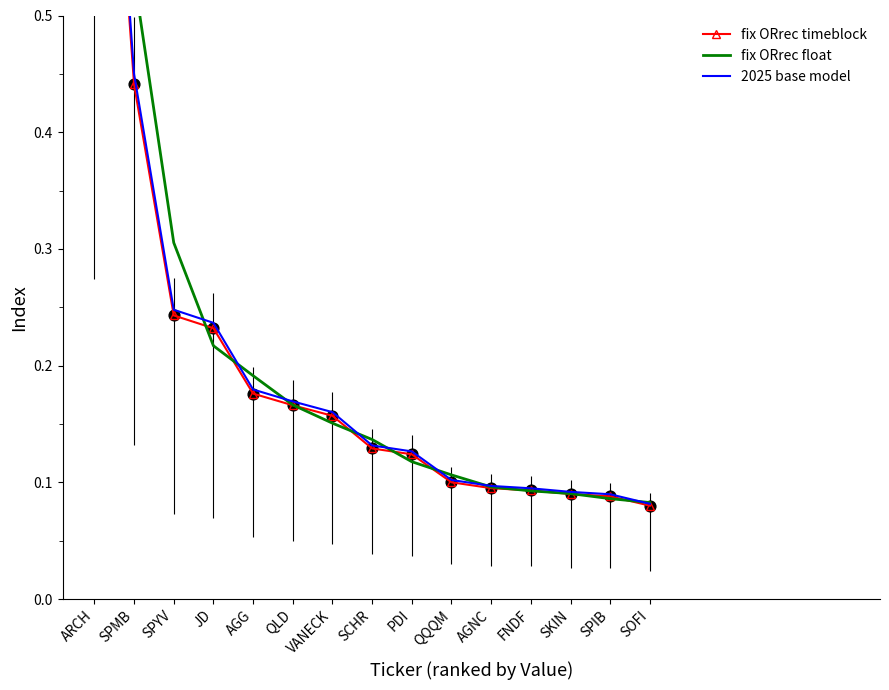

What are all the series names shown in the legend?

fix ORrec timeblock, fix ORrec float, 2025 base model